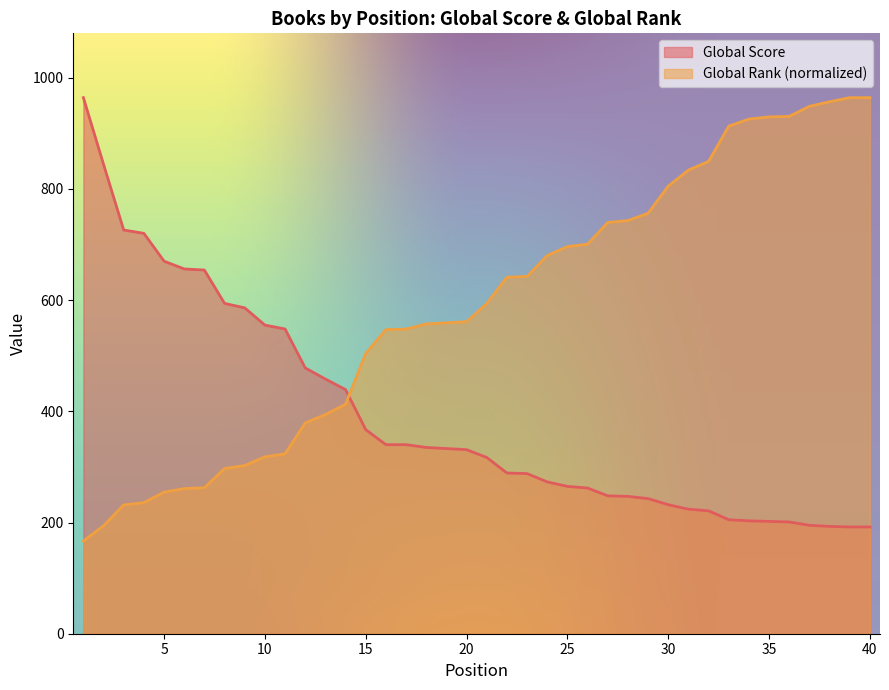

Is the value of Global Rank (norm) at 34 greater than the value of Global Score at 16?

Yes